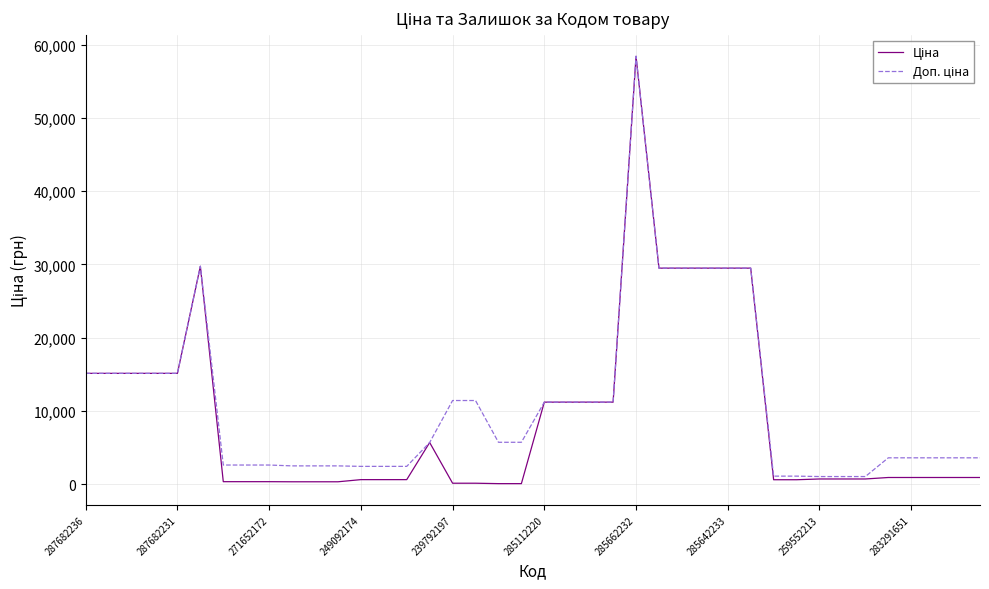

What is the maximum value shown in the chart?

58426.5